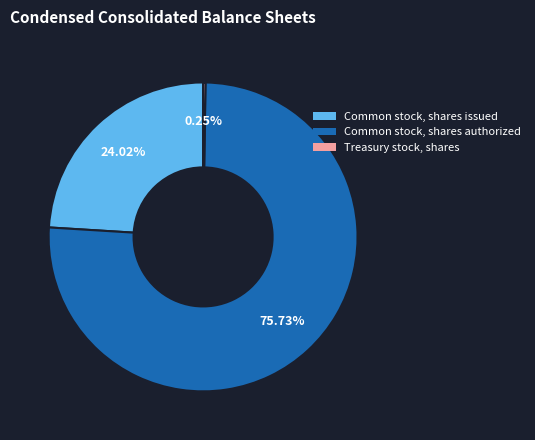

To the nearest percent, what is the difference between the Common stock, shares authorized and Common stock, shares issued slice percentages?

52%